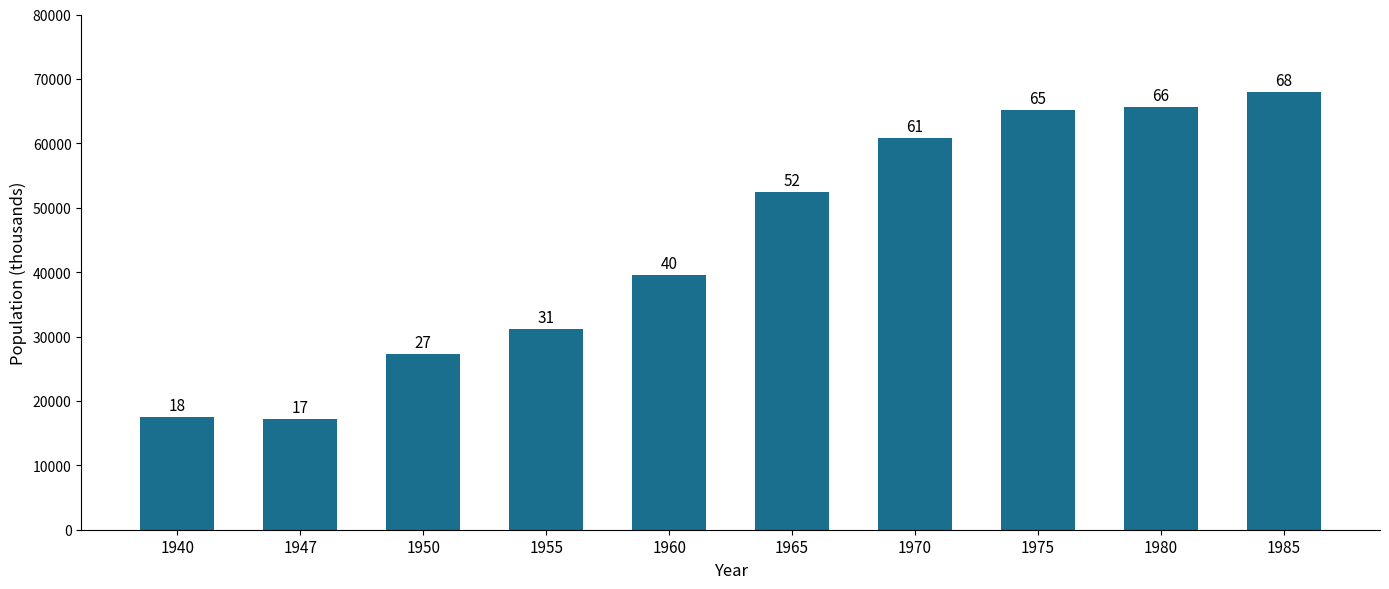

Between 1960 and 1980, which is larger?

1980